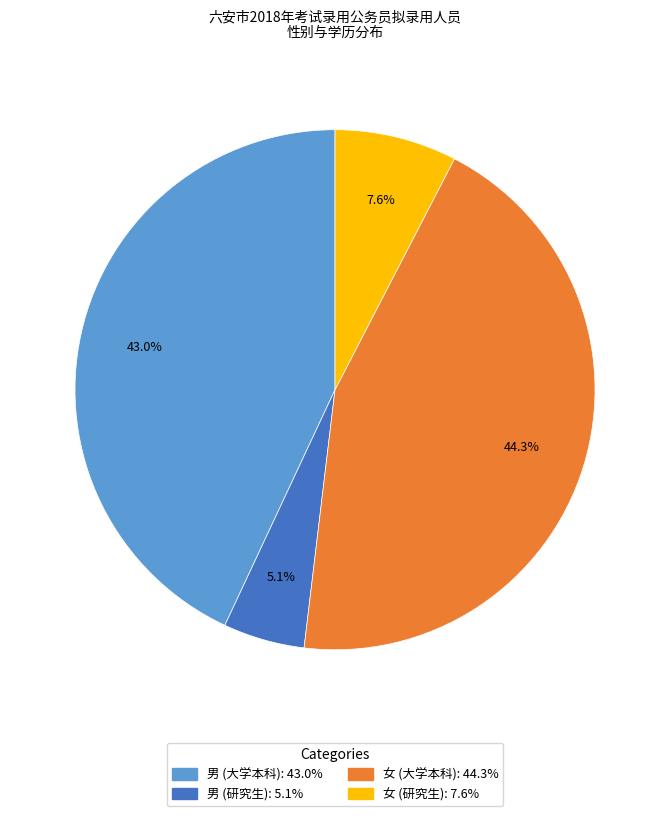

Is there any slice that represents more than half of the pie?

No